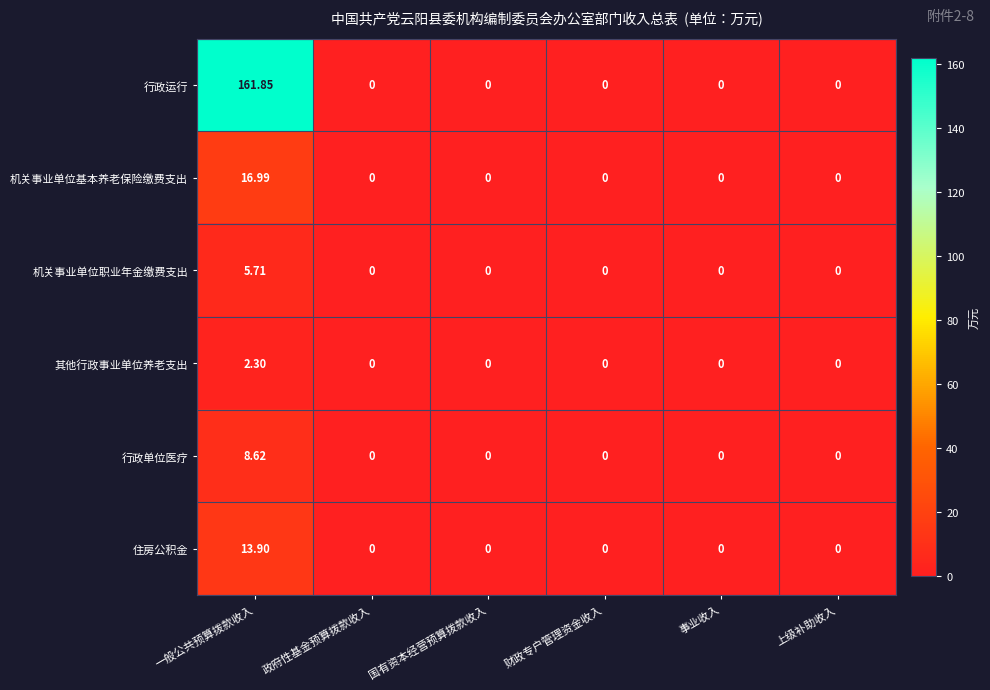

Rank the series by their maximum value, from lowest to highest.

其他行政事业单位养老支出, 机关事业单位职业年金缴费支出, 行政单位医疗, 住房公积金, 机关事业单位基本养老保险缴费支出, 行政运行